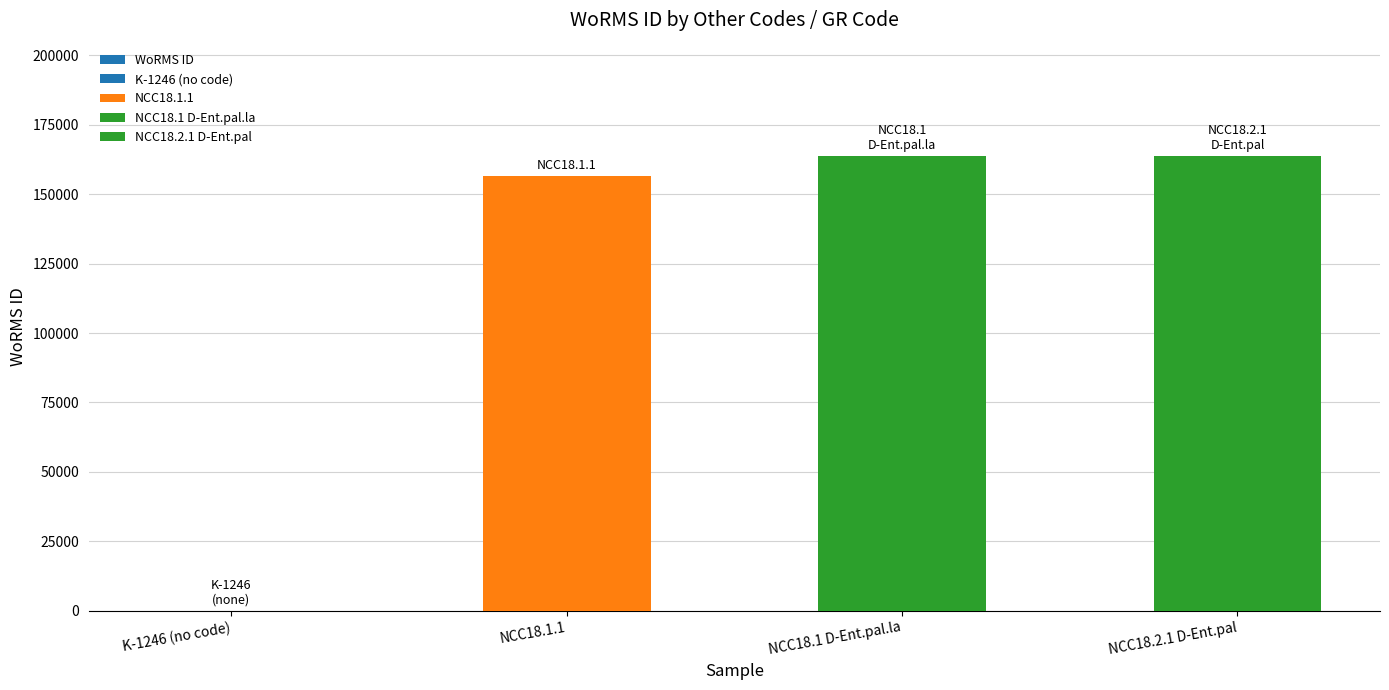

What is the sum of the values at NCC18.1 D-Ent.pal.la and NCC18.2.1 D-Ent.pal?

327292